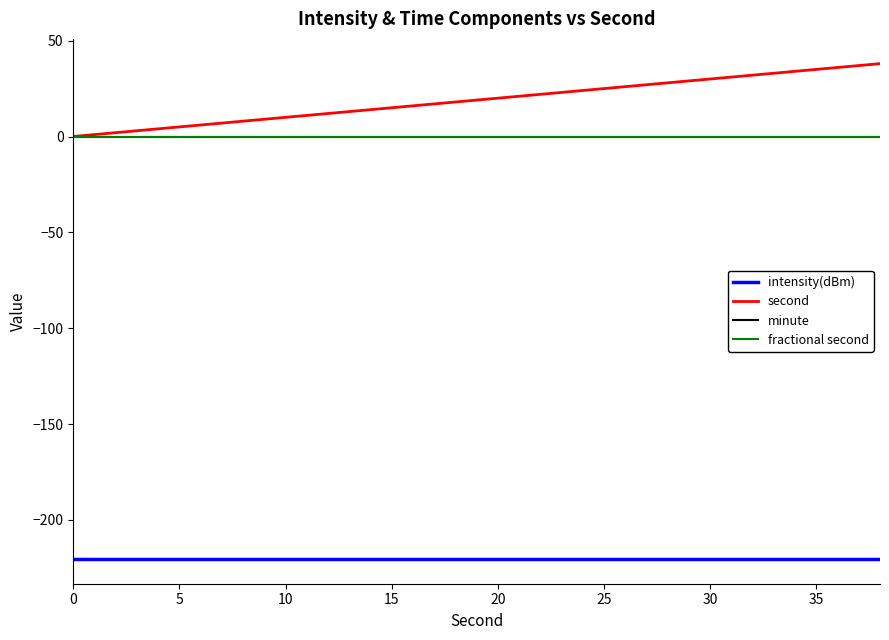

What is the value of the second point at the 13th from the left?

24.0